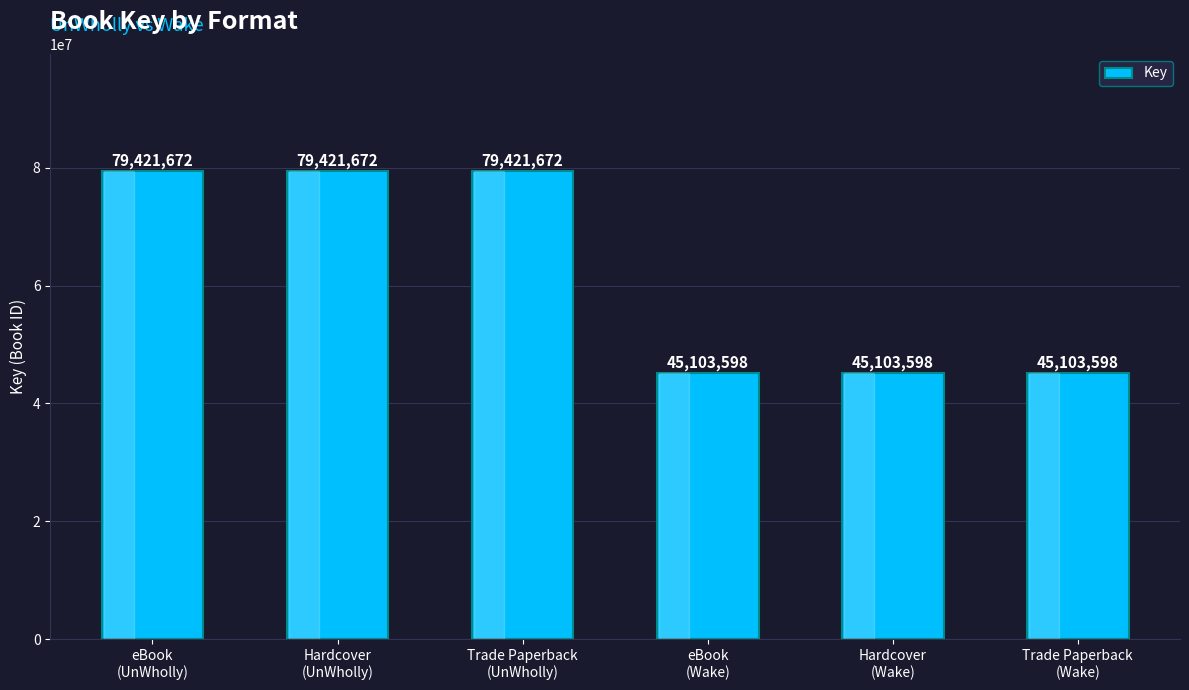

Reading left to right, extract all data points from this chart.

79421672	79421672	79421672	45103598	45103598	45103598